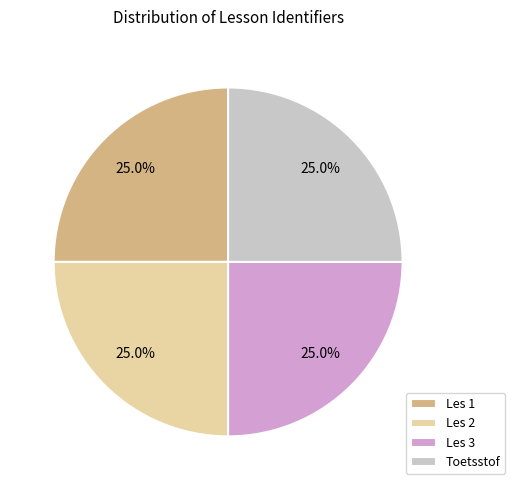

True or false: Les 3 accounts for 12% of the total.

False